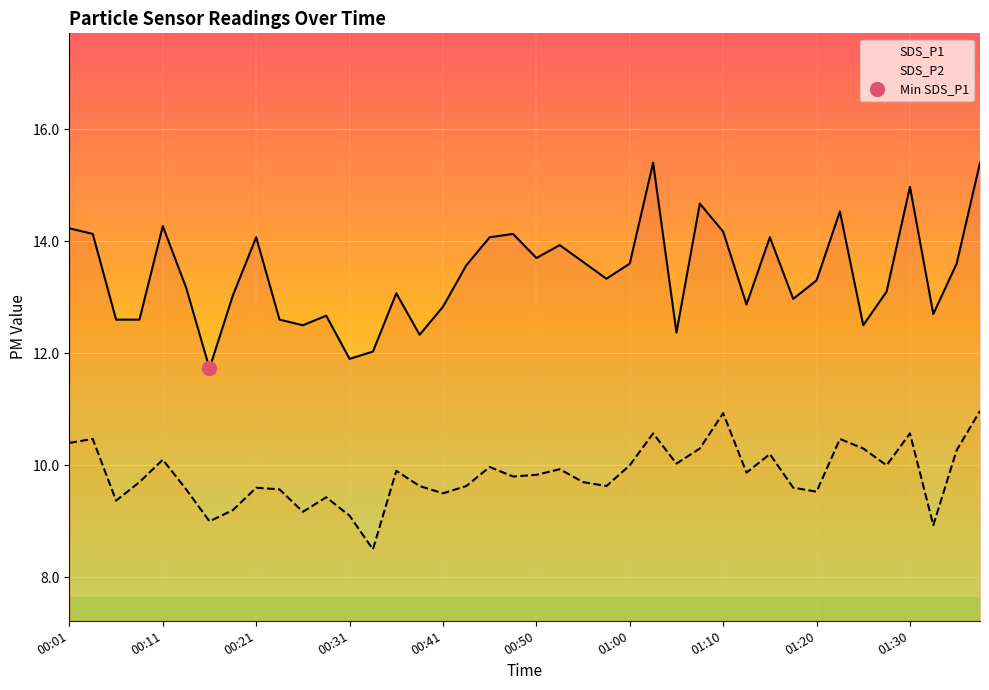

Between 27 and 22, which is larger?

27